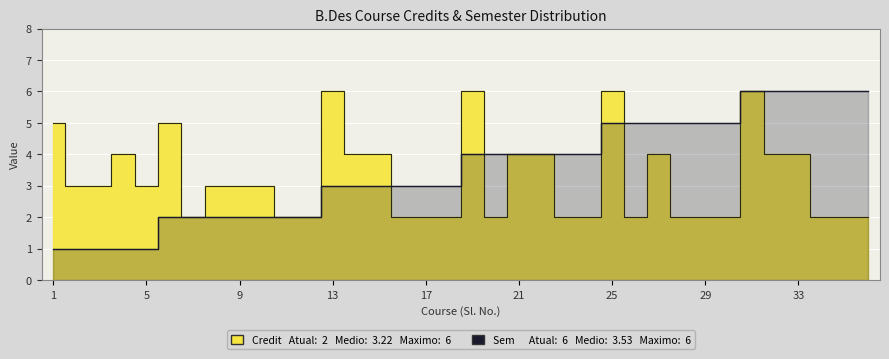

What is the maximum value shown in the chart?

6